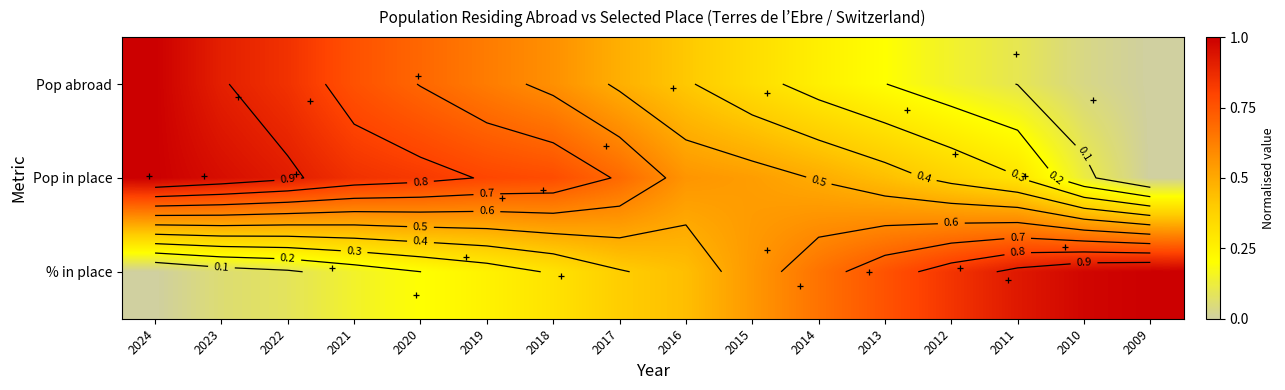

Count the number of categories in the chart.

16